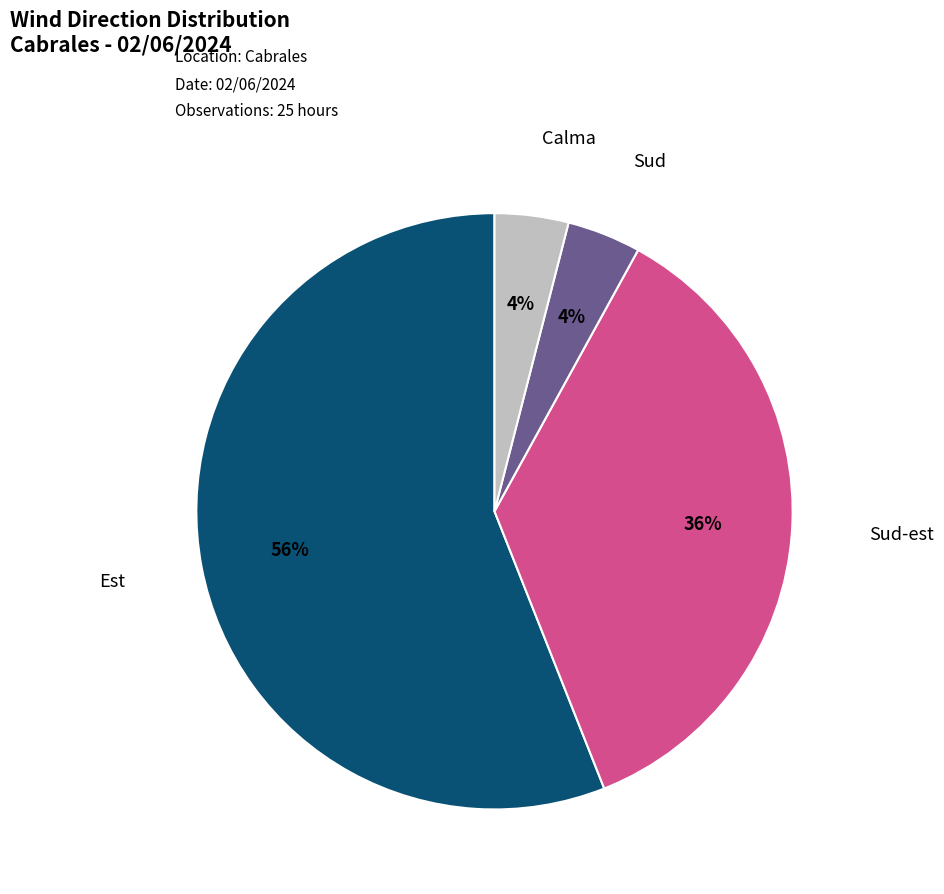

To the nearest percent, what is the difference between the largest and smallest slice percentages?

52%